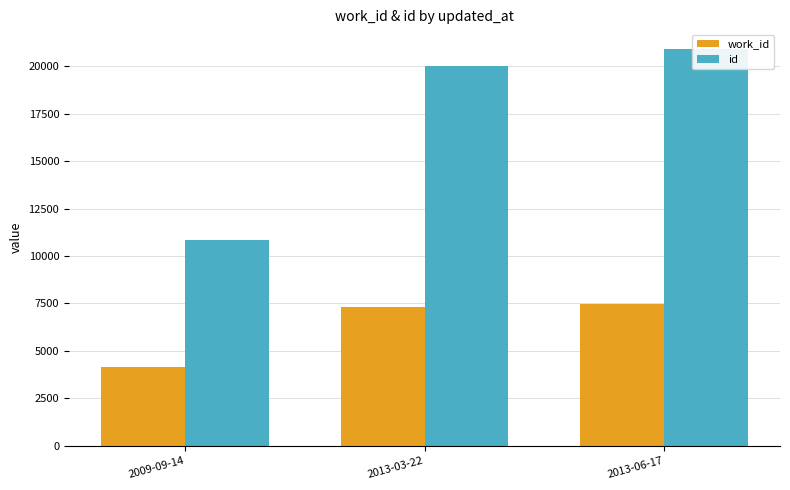

How many values in the id series are below 19989?

1